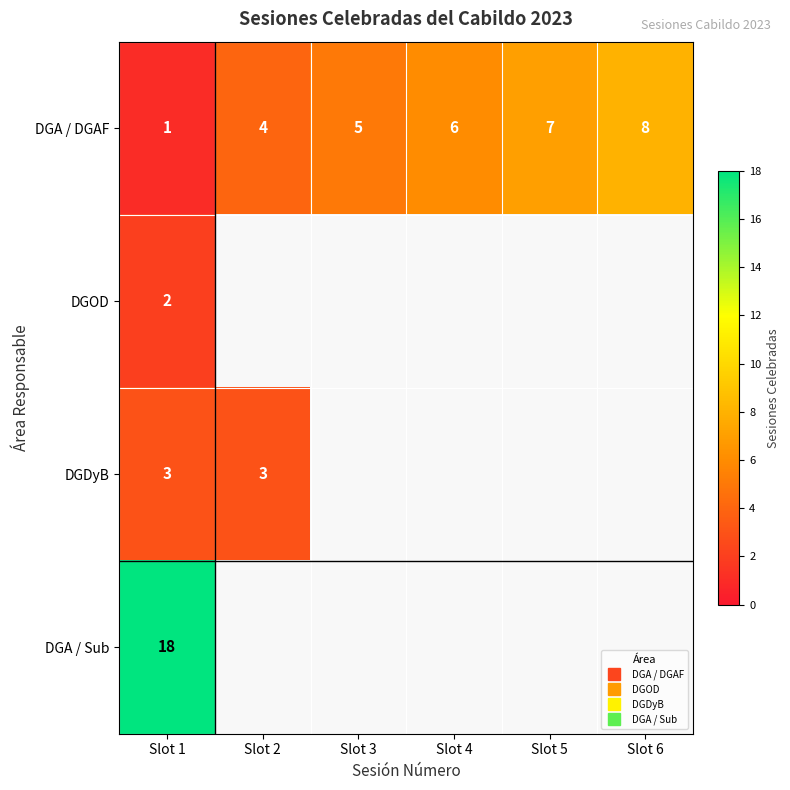

What is the minimum value for DGDyB?

3.0